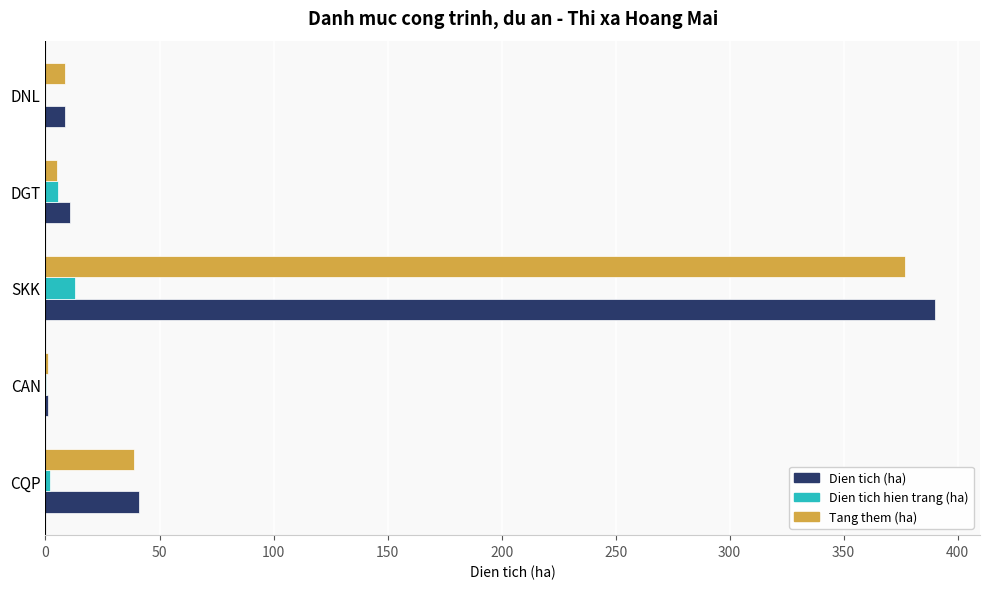

What is the sum of all Dien tich hien trang (ha) values?

21.1